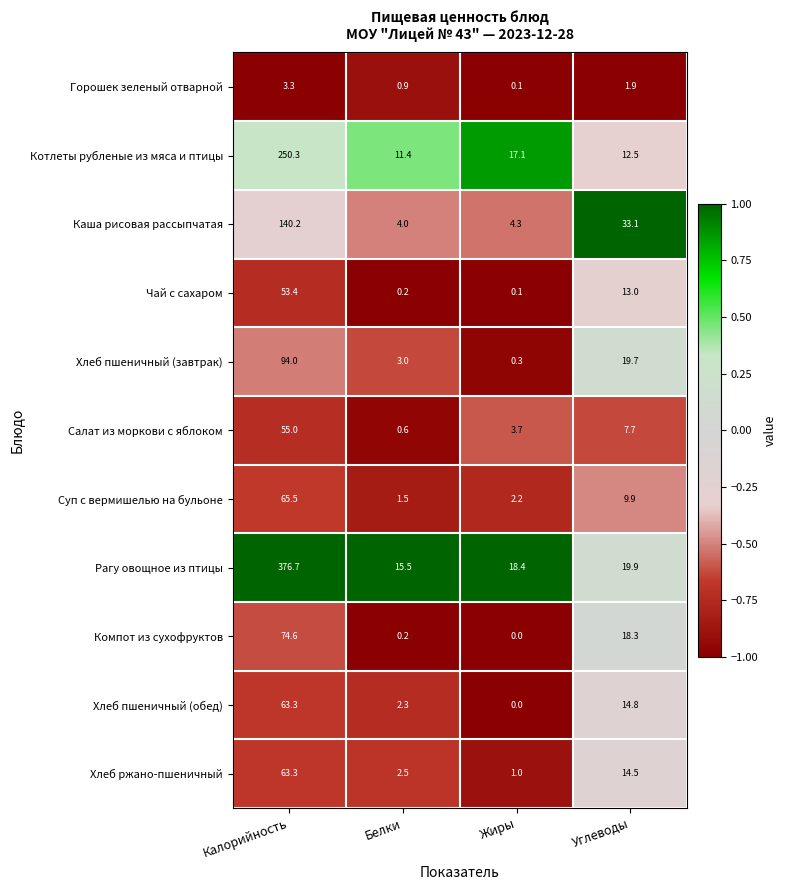

At which category is the sum across all series the highest?

Калорийность